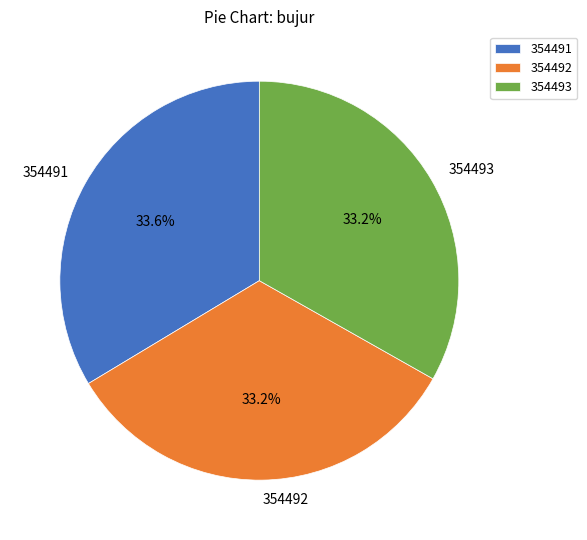

True or false: 354492 accounts for 33% of the total.

True